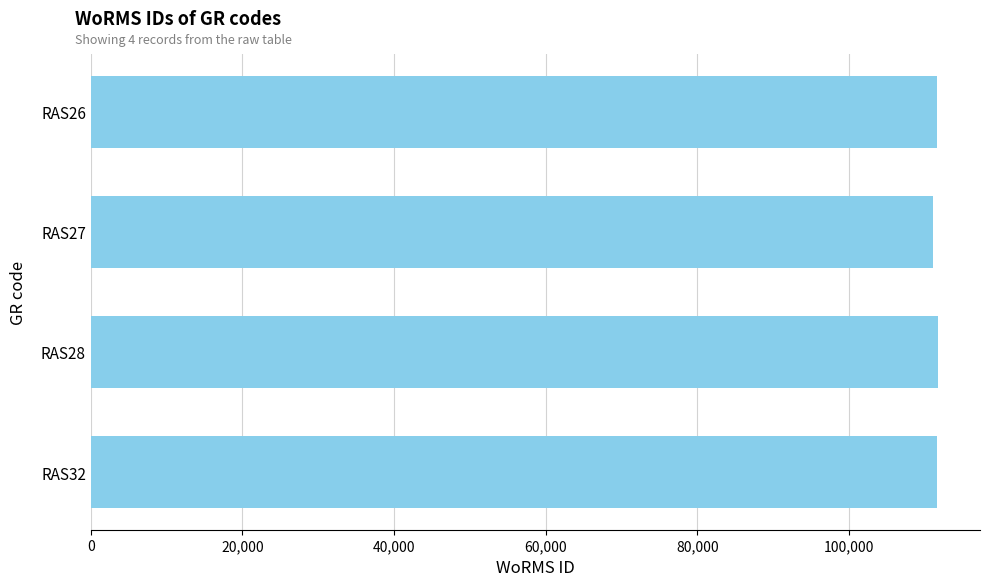

What is the greatest value displayed?

111667